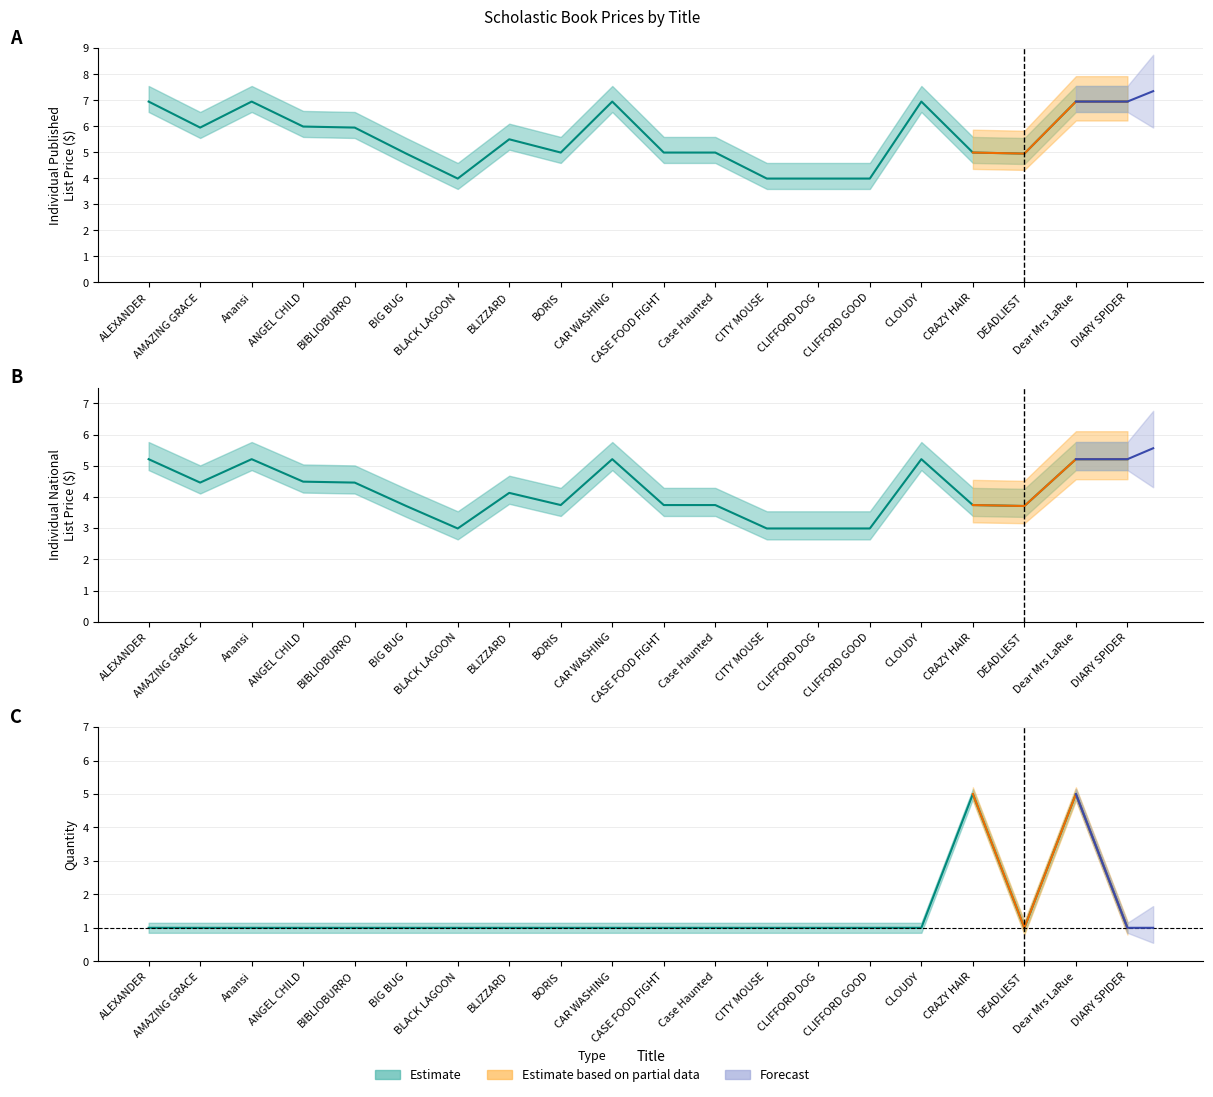

What is the total value across all series at CAR WASHING?

13.2